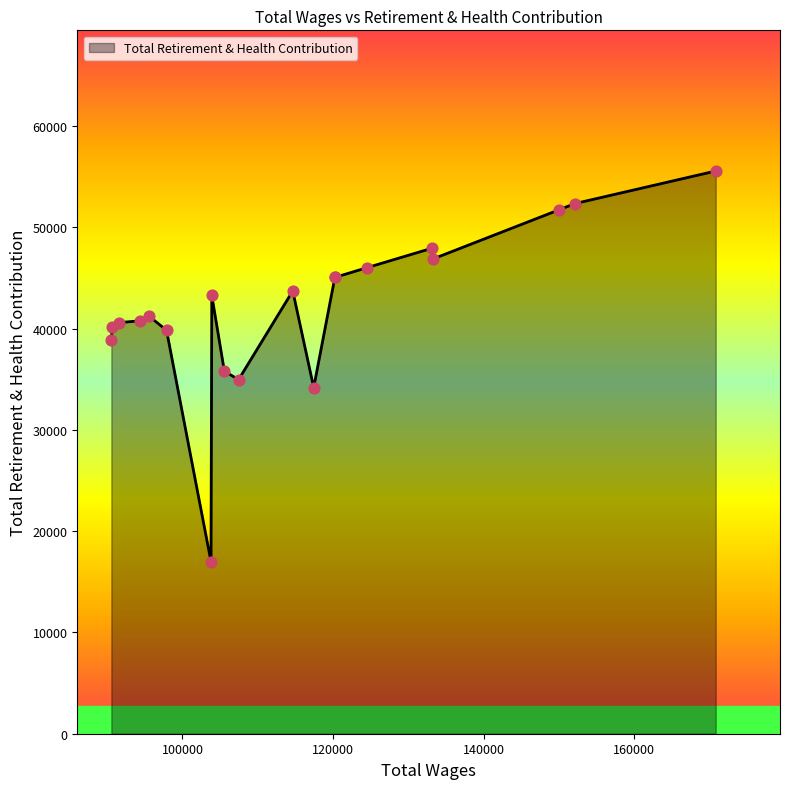

What is the change in value from 133173.0 to 90551.0?

-9026